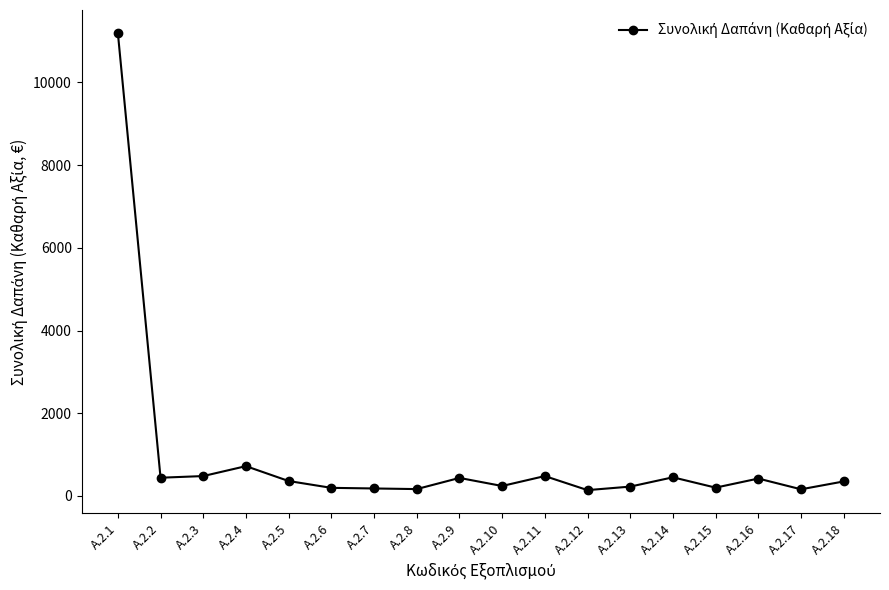

What is the smallest value displayed?

140